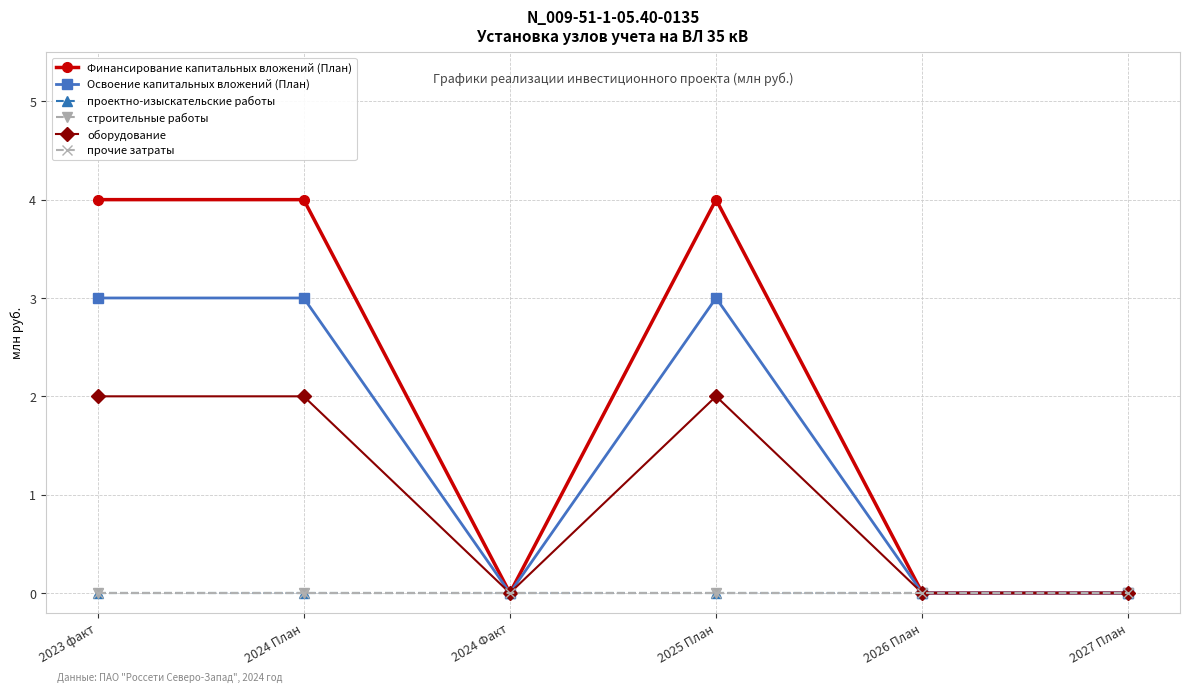

Does the chart have visible grid lines?

Yes